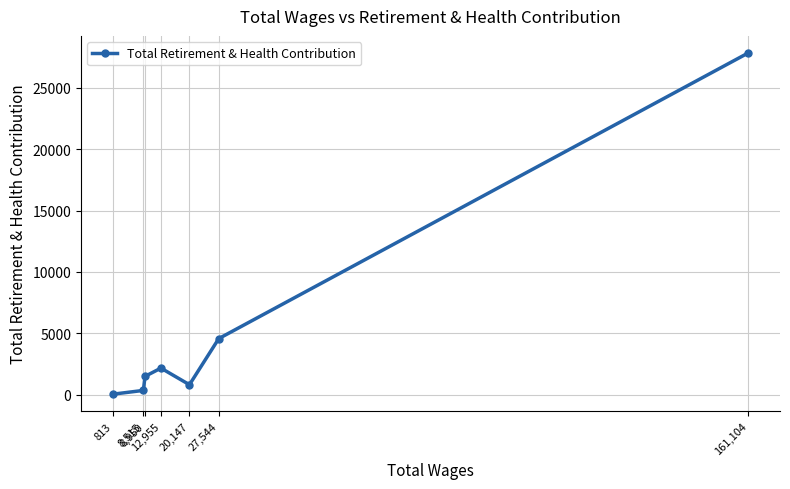

Is it true that the value at 8,515 is 341?

True